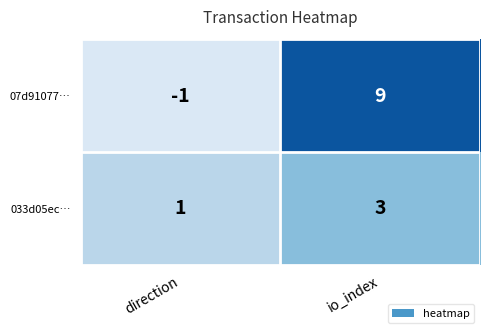

Reading right to left, extract all data points from this chart.

07d91077…: io_index=9	direction=-1
033d05ec…: io_index=3	direction=1